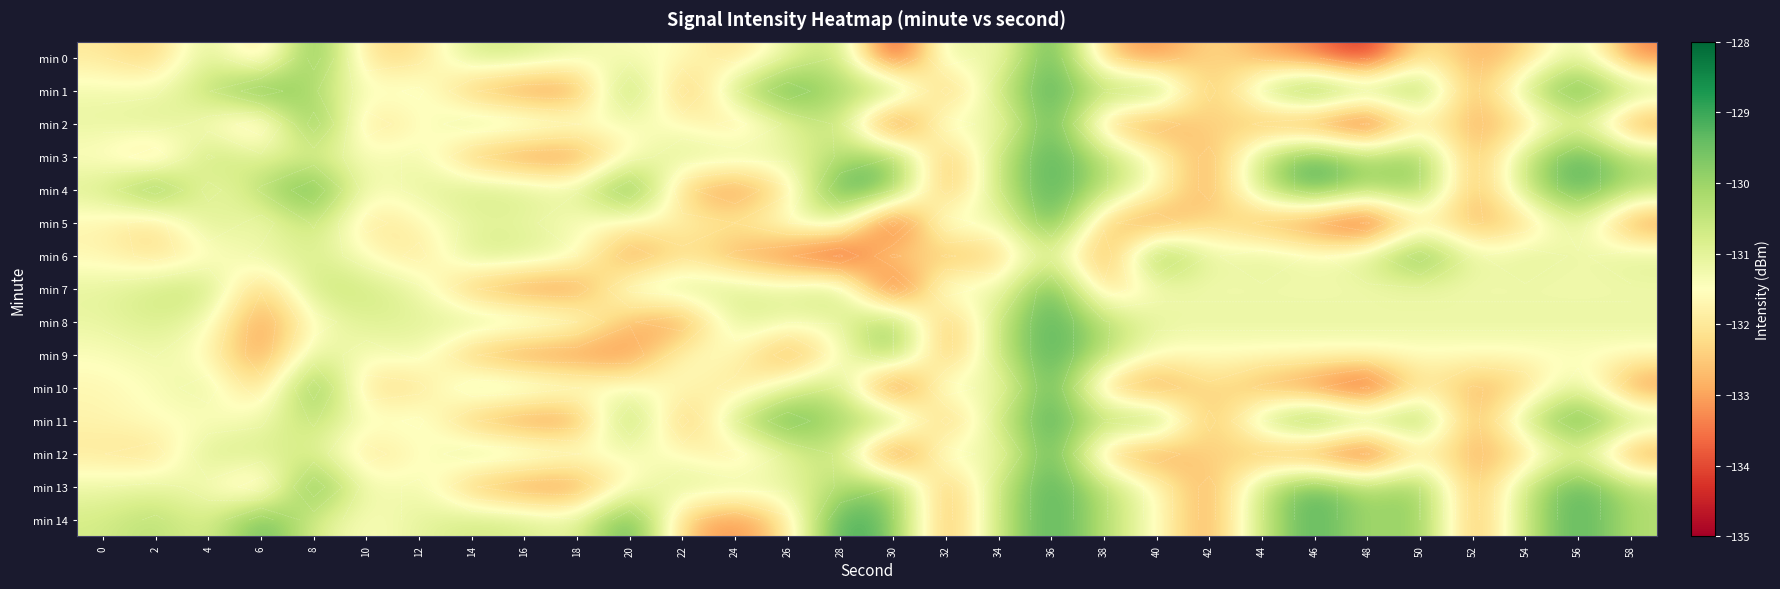

List the labels in order of min 2 value, smallest first.

30, 48, 46, 58, 40, 44, 52, 38, 6, 54, 10, 24, 42, 50, 12, 34, 22, 4, 20, 18, 0, 26, 2, 16, 56, 14, 32, 28, 8, 36